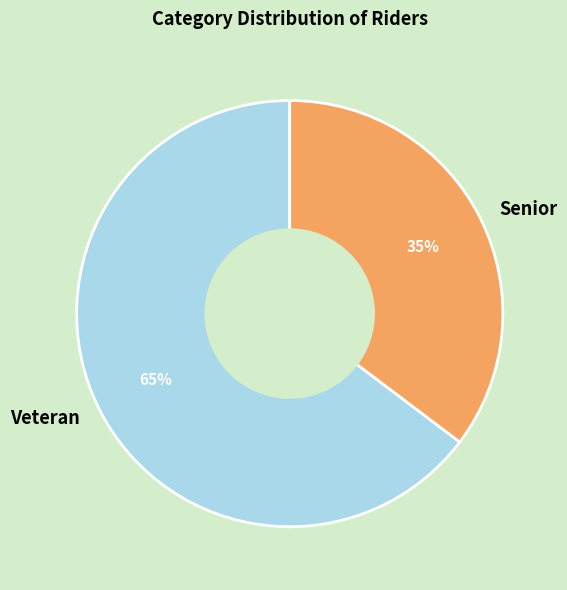

True or false: Senior accounts for 41% of the total.

False